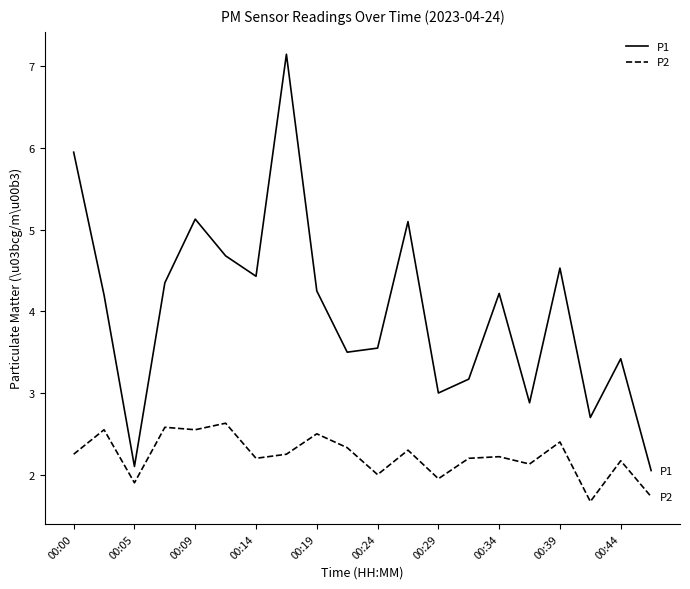

Which series has the largest range (max minus min)?

P1